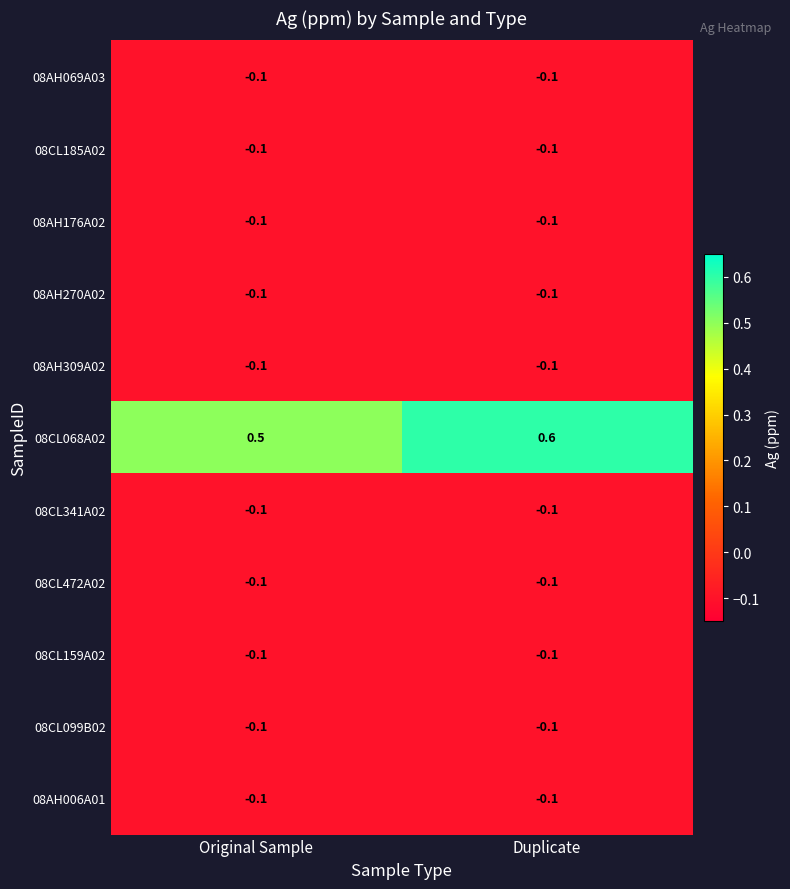

What is the smallest value displayed?

-0.1